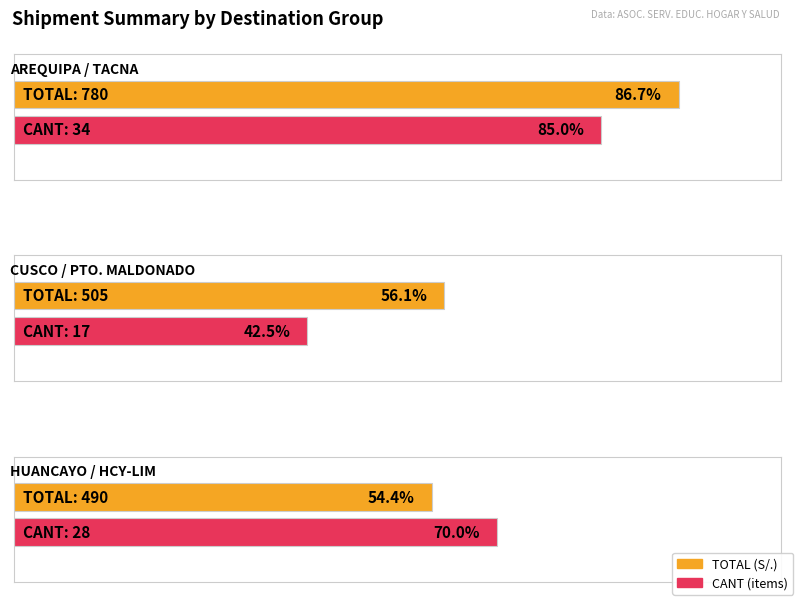

Count the CANT values in the range 17 to 34.

3